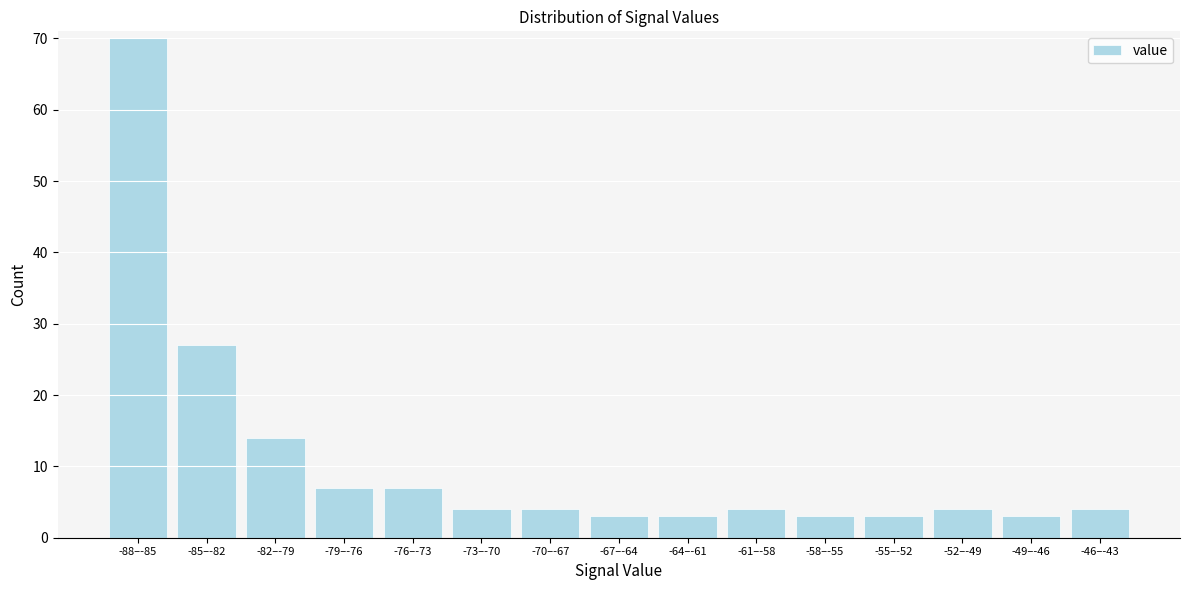

Reading right to left, list all the values displayed in this chart.

4	3	4	3	3	4	3	3	4	4	7	7	14	27	70